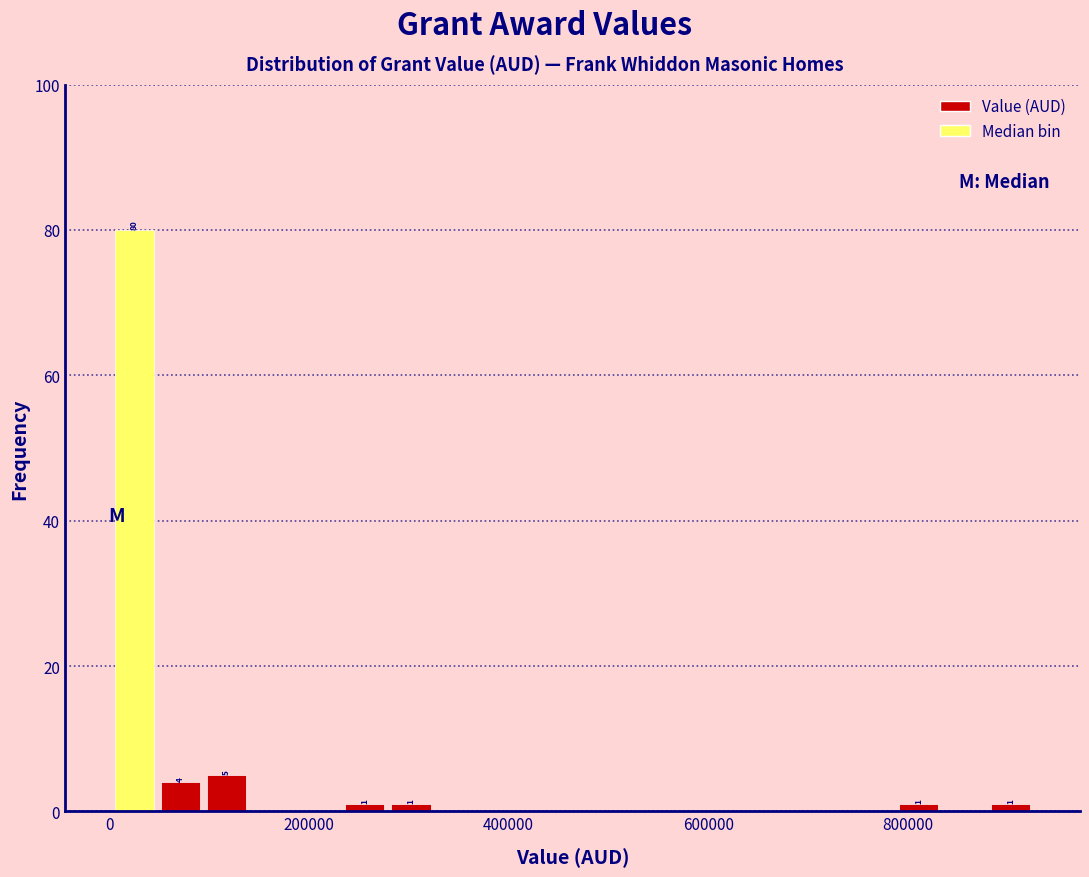

Read against the x-axis, roughly where is the centre of the tallest bar?

20000